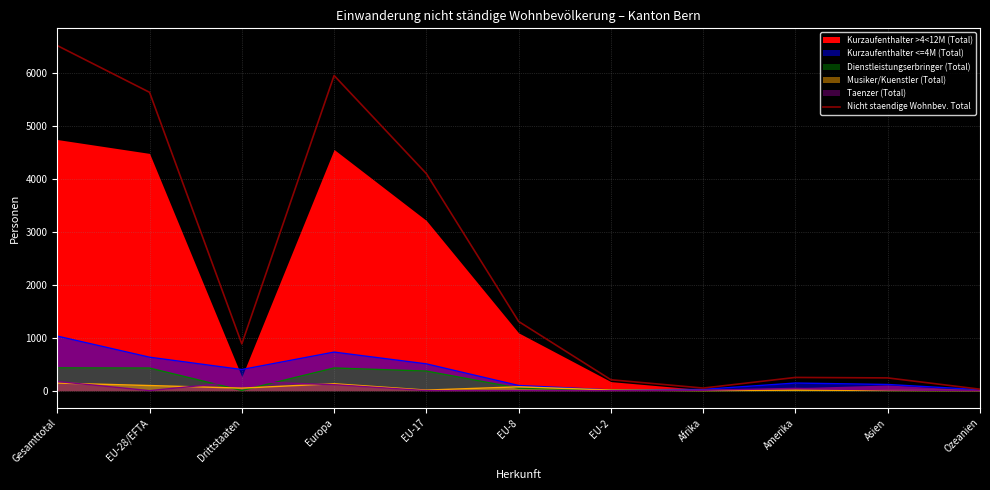

List the labels in order of value, largest first.

Gesamttotal, Europa, EU-28/EFTA, EU-17, EU-8, Drittstaaten, Amerika, Asien, EU-2, Afrika, Ozeanien